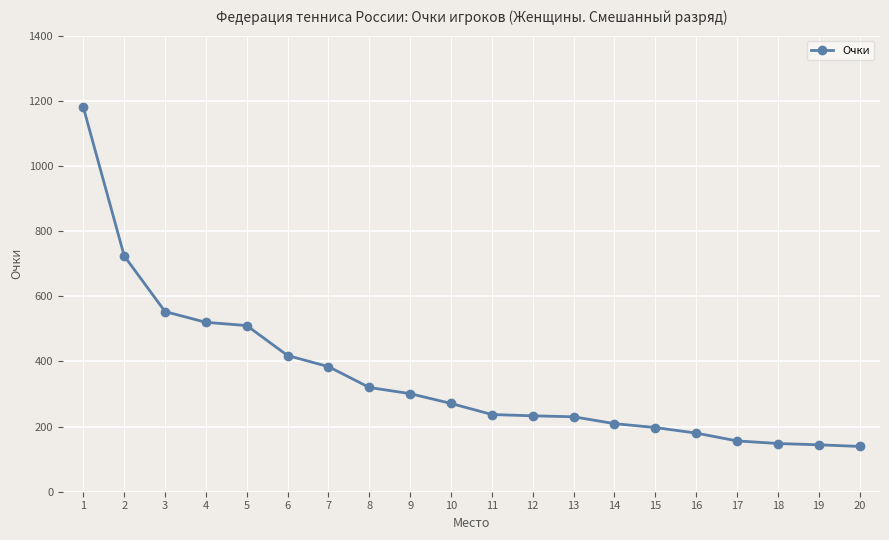

What is the smallest value displayed?

139